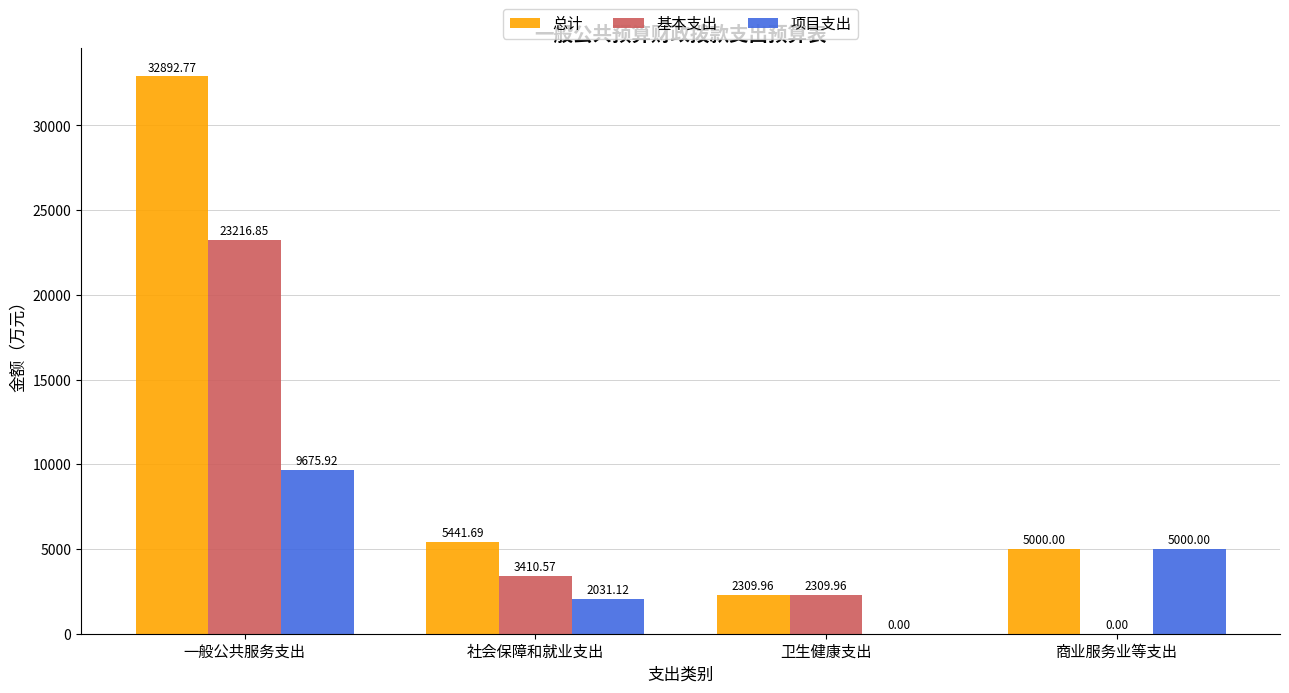

How many groups of bars are there?

4